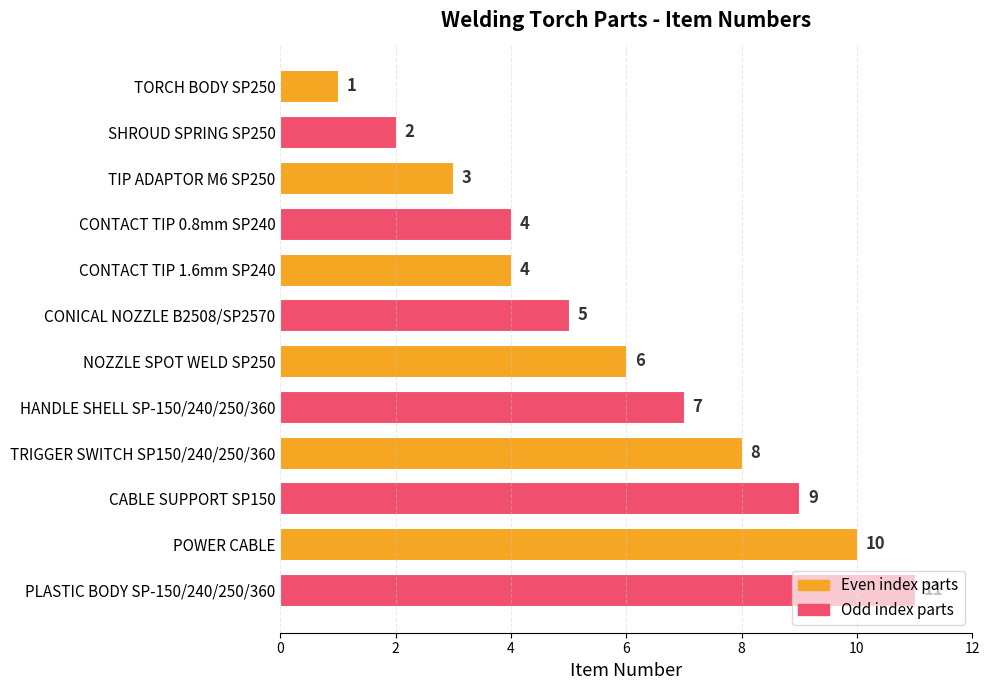

What is the difference between the second highest and second lowest values?

8